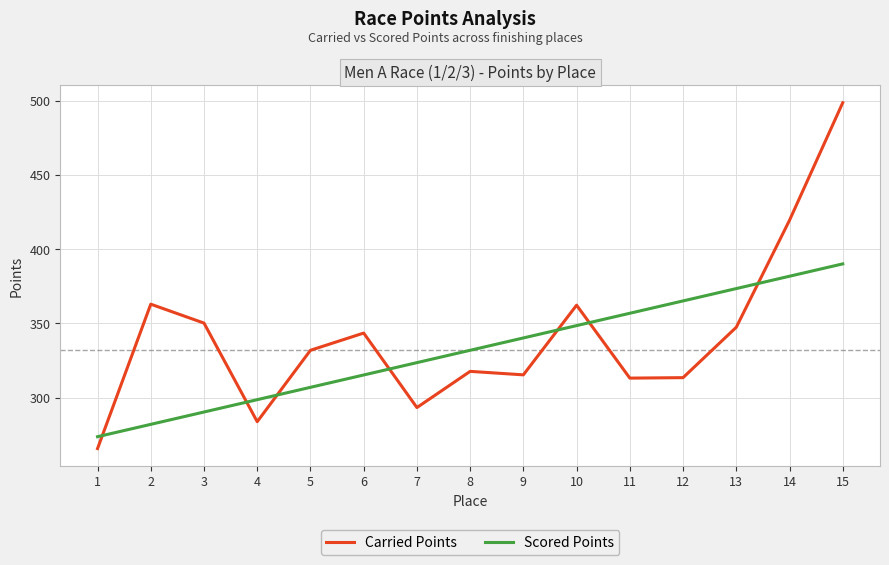

How many distinct data groups are displayed?

2